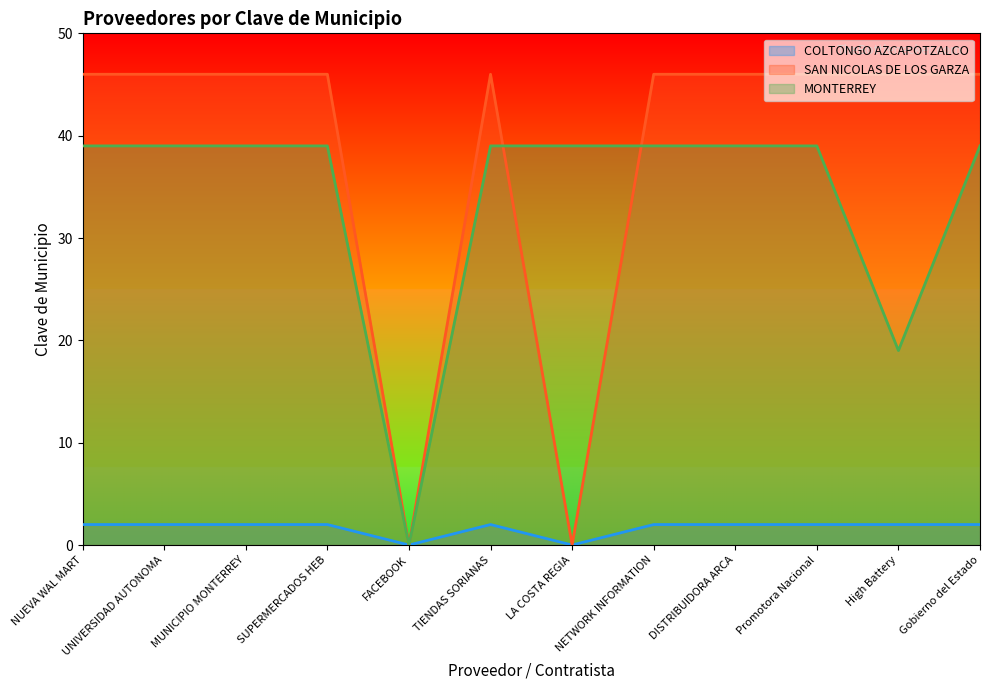

True or false: COLTONGO AZCAPOTZALCO and MONTERREY cross at least once.

False